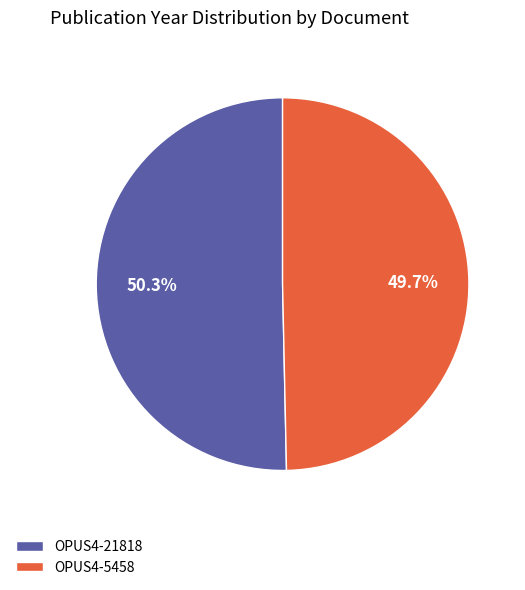

Between OPUS4-5458 and OPUS4-21818, which is larger?

OPUS4-21818